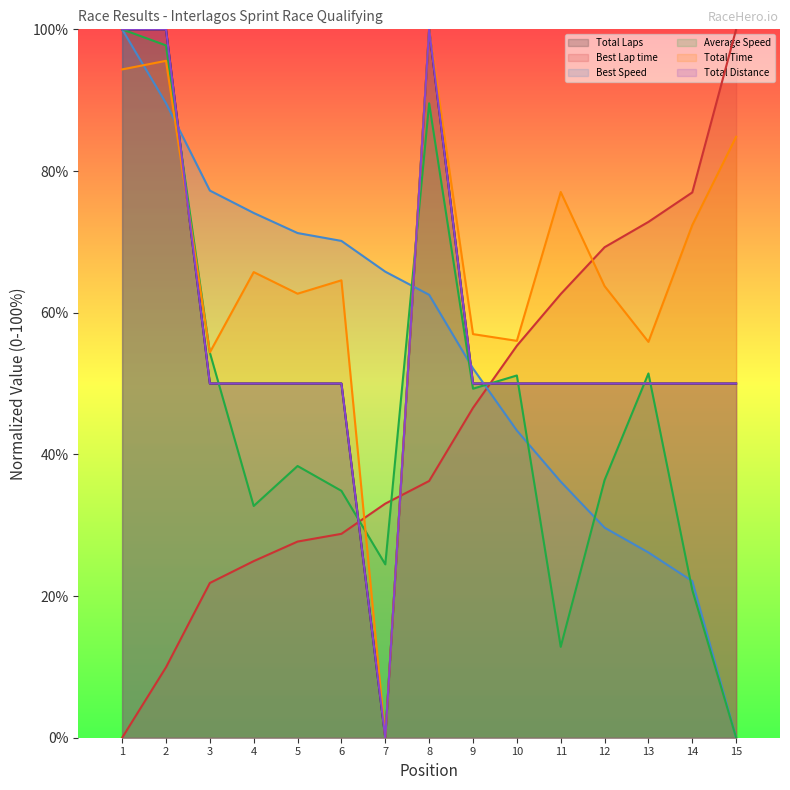

Reading right to left, extract all data points from this chart.

Total Laps: 15=50.0	14=50.0	13=50.0	12=50.0	11=50.0	10=50.0	9=50.0	8=100.0	7=0.0	6=50.0	5=50.0	4=50.0	3=50.0	2=100.0	1=100.0
Best Lap time: 15=100.0	14=77.0	13=72.8	12=69.2	11=62.6	10=55.3	9=46.6	8=36.2	7=33.0	6=28.8	5=27.7	4=24.9	3=21.8	2=9.9	1=0.0
Best Speed: 15=0.0	14=22.1	13=26.2	12=29.7	11=36.1	10=43.4	9=52.1	8=62.5	7=65.8	6=70.1	5=71.2	4=74.1	3=77.2	2=89.6	1=100.0
Average Speed: 15=0.0	14=20.8	13=51.4	12=36.4	11=12.8	10=51.1	9=49.3	8=89.6	7=24.5	6=34.9	5=38.4	4=32.7	3=54.4	2=97.7	1=100.0
Total Time: 15=84.8	14=72.4	13=55.9	12=63.8	11=77.0	10=56.0	9=57.0	8=100.0	7=0.0	6=64.6	5=62.7	4=65.7	3=54.4	2=95.6	1=94.3
Total Distance: 15=50.0	14=50.0	13=50.0	12=50.0	11=50.0	10=50.0	9=50.0	8=100.0	7=0.0	6=50.0	5=50.0	4=50.0	3=50.0	2=100.0	1=100.0